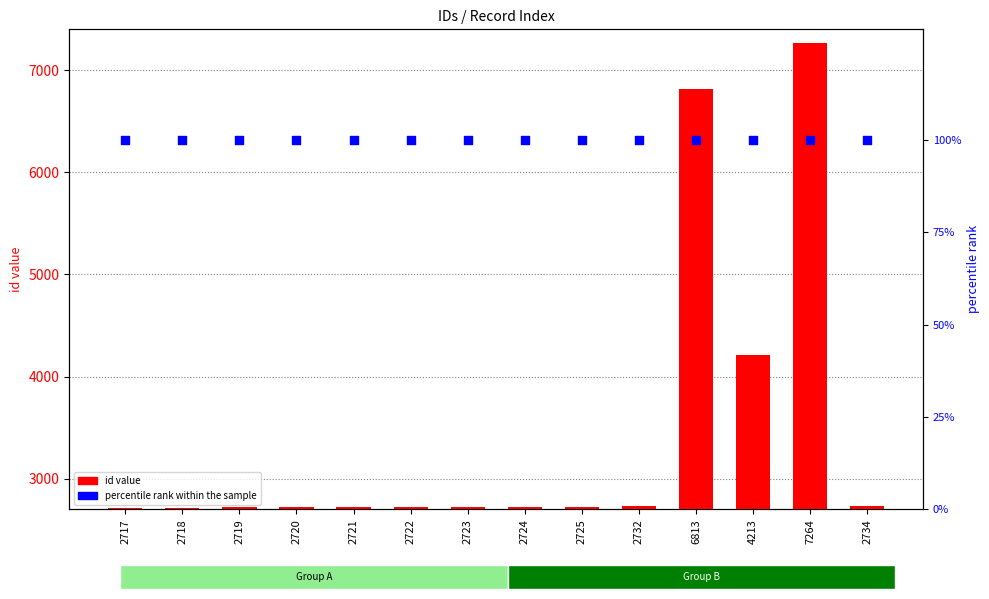

What are all the series names shown in the legend?

id value, percentile rank within the sample